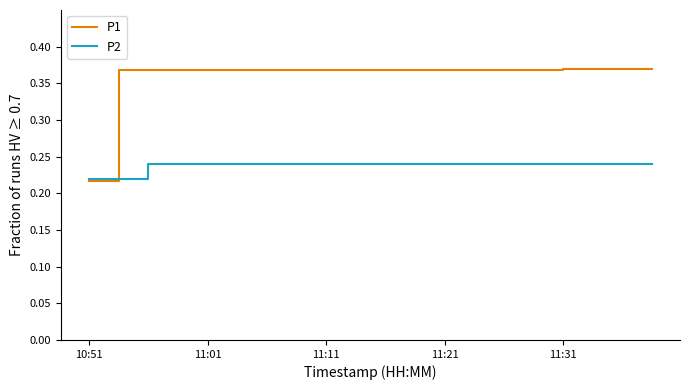

Count the P2 values in the range 0 to 1.

20